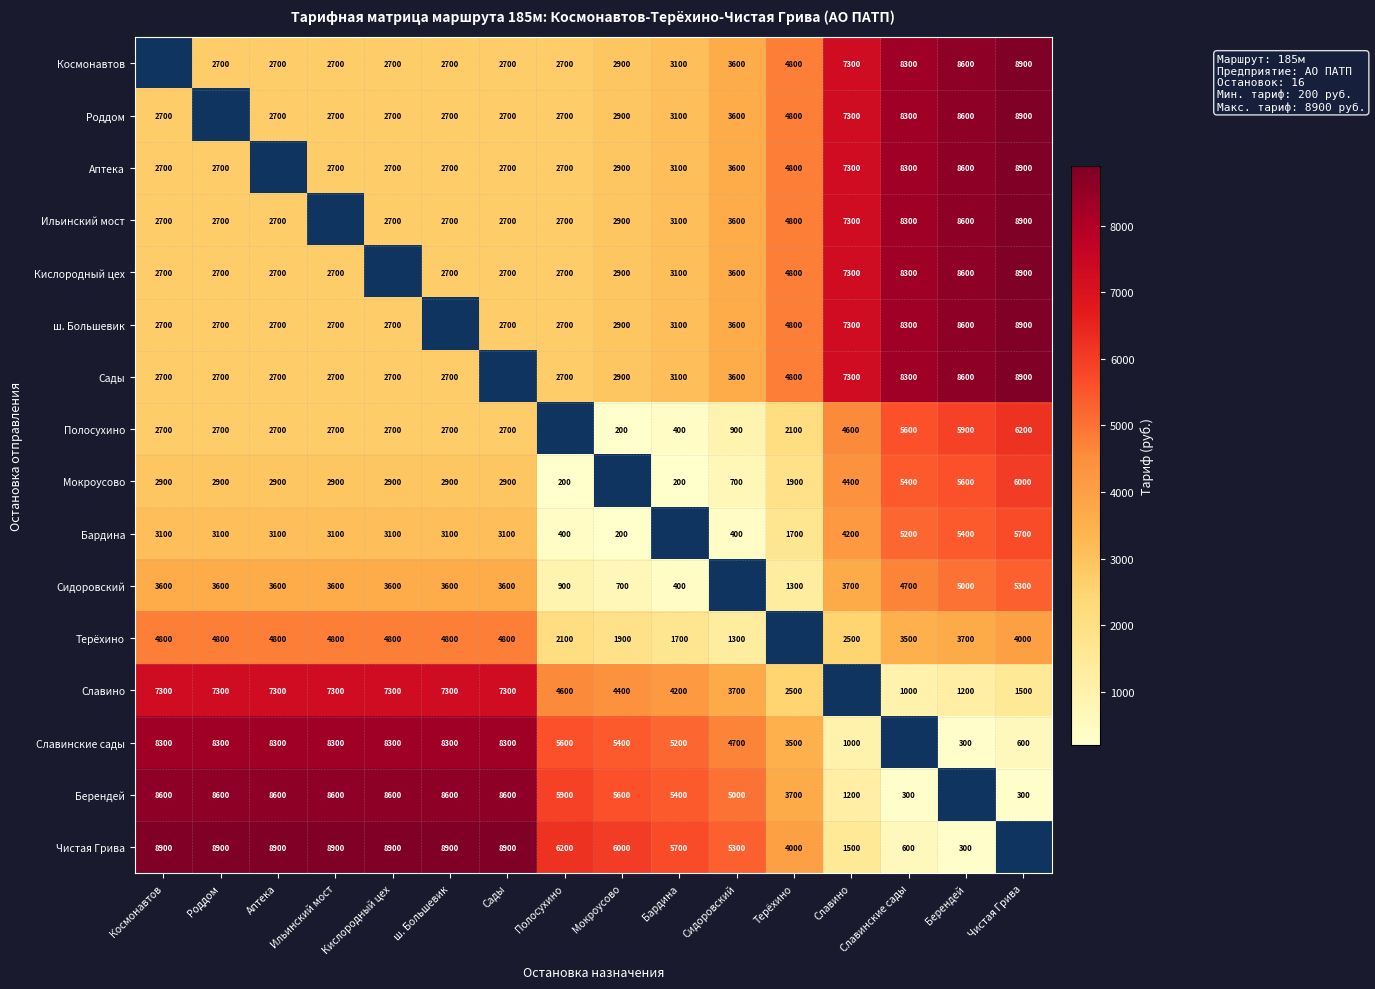

Which category has the highest value across all series?

Чистая Грива